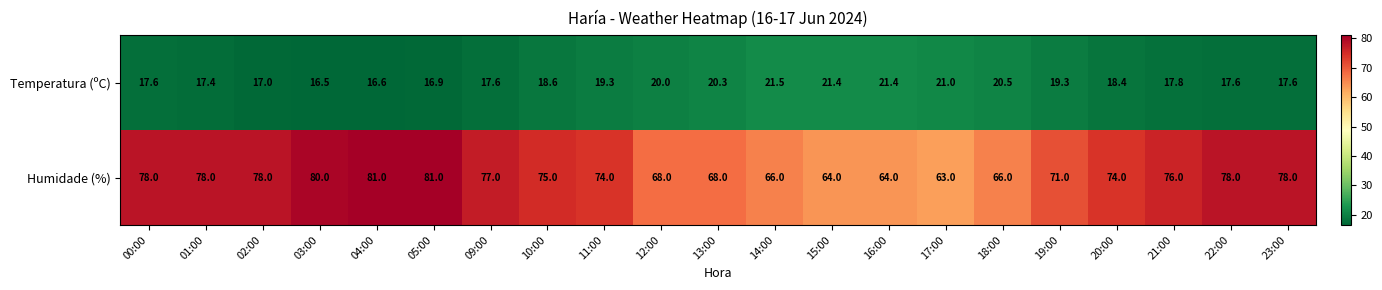

What is the minimum value for Humidade (%)?

63.0